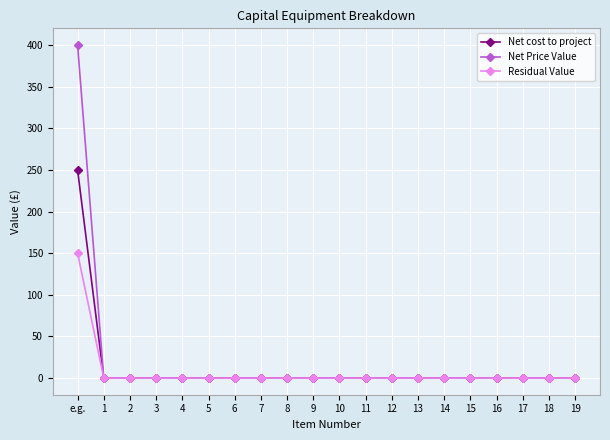

What are all the series names shown in the legend?

Net cost to project, Net Price Value, Residual Value